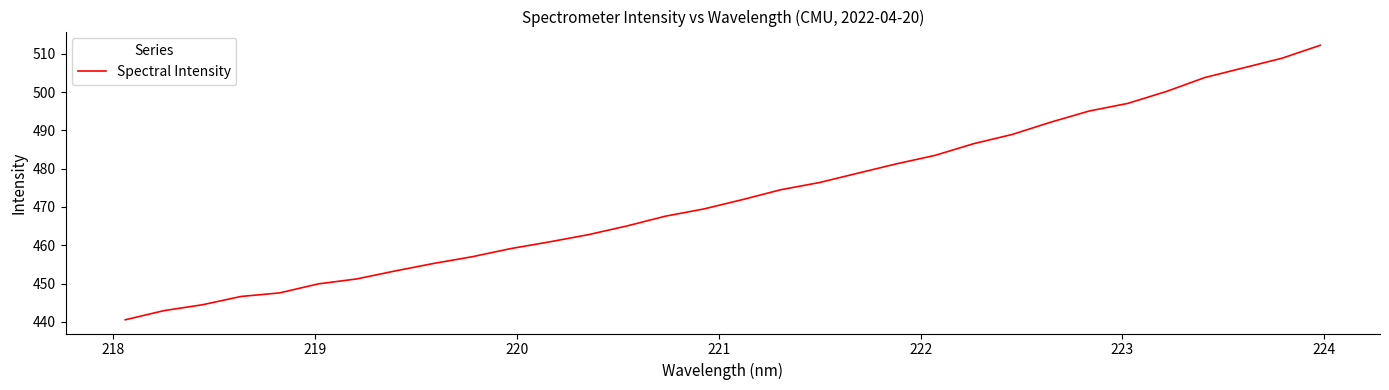

What is the maximum value shown in the chart?

512.3